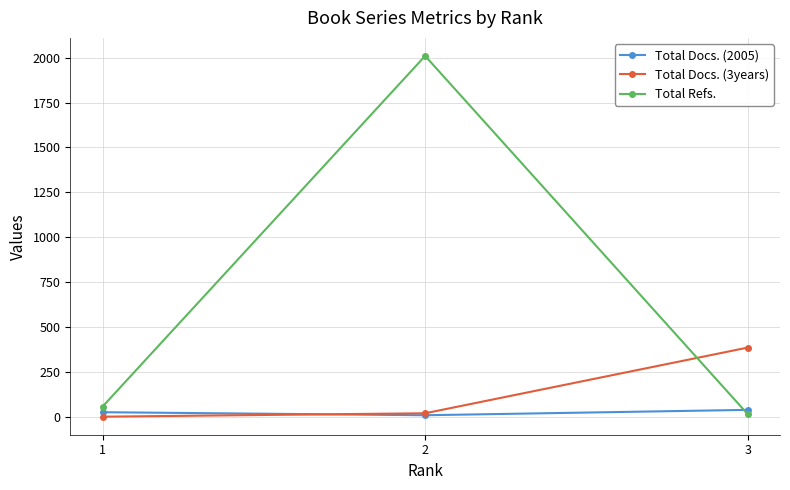

Which series has the largest total across all categories?

Total Refs.